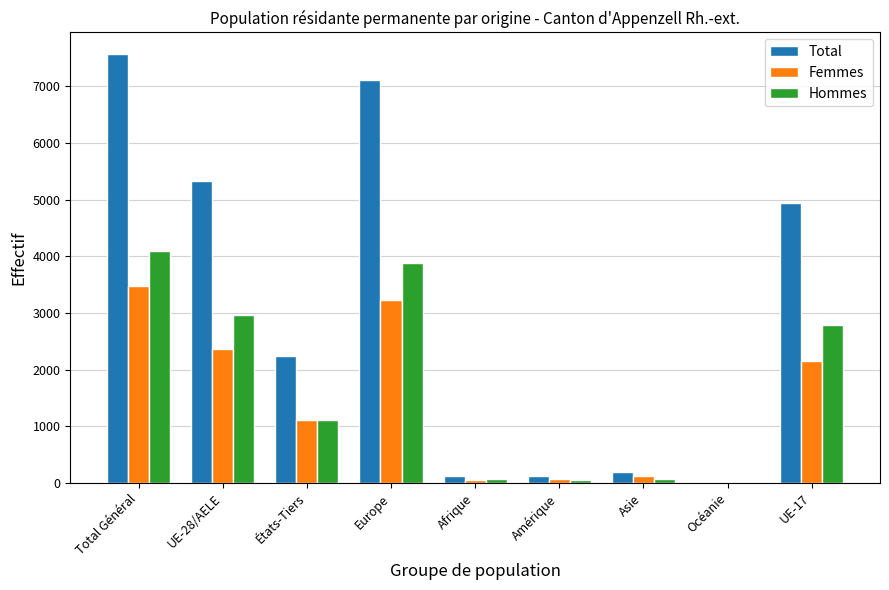

At which label is Hommes closest to 2047?

UE-17